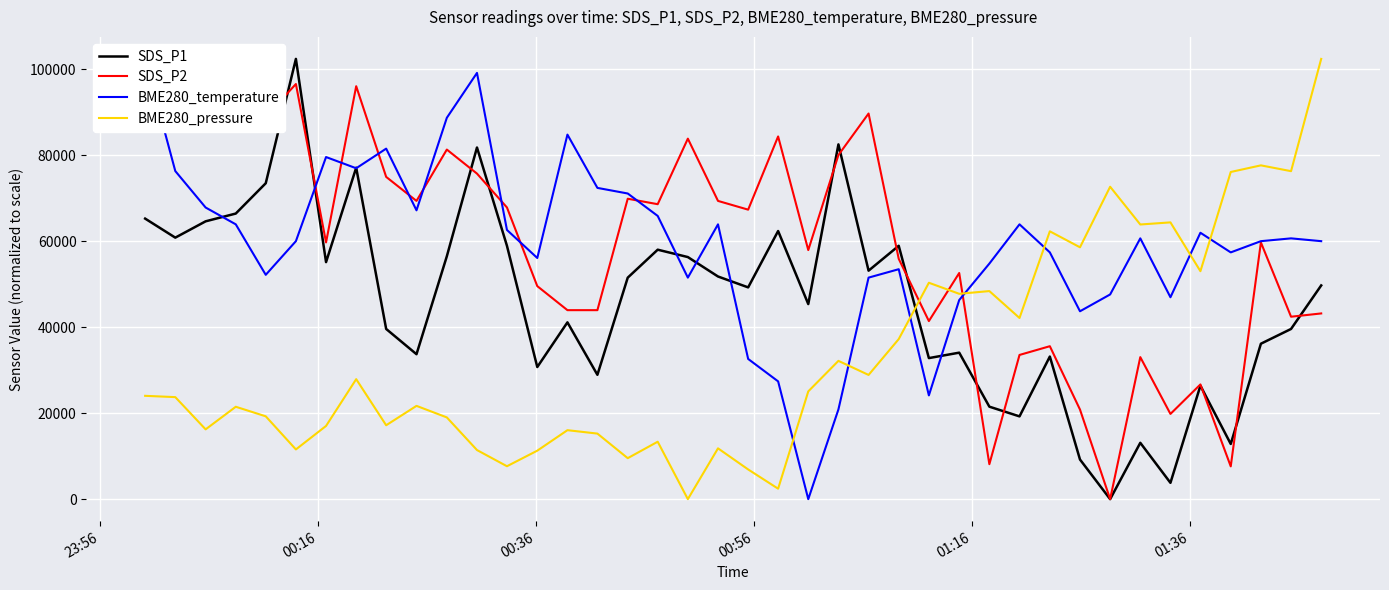

How many intersections are there between BME280_pressure and SDS_P2?

3